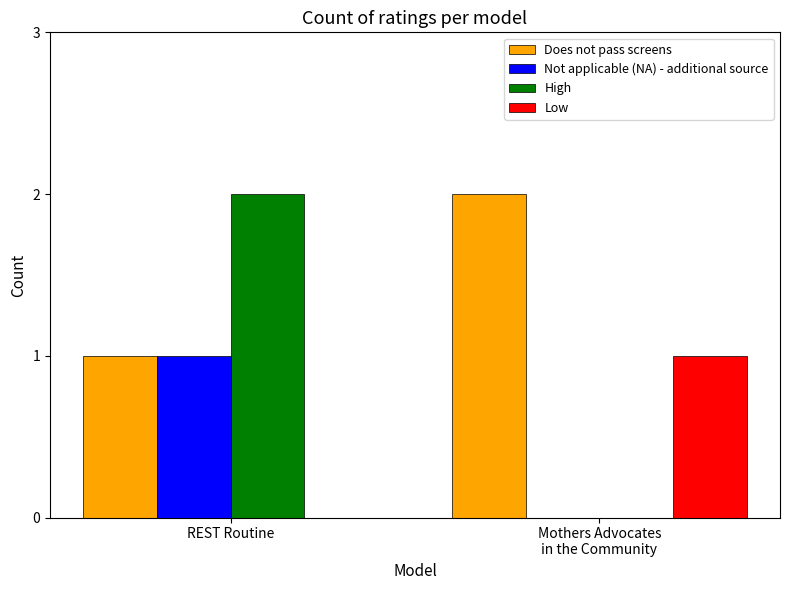

Read the Not applicable (NA) - additional source value at REST Routine.

1